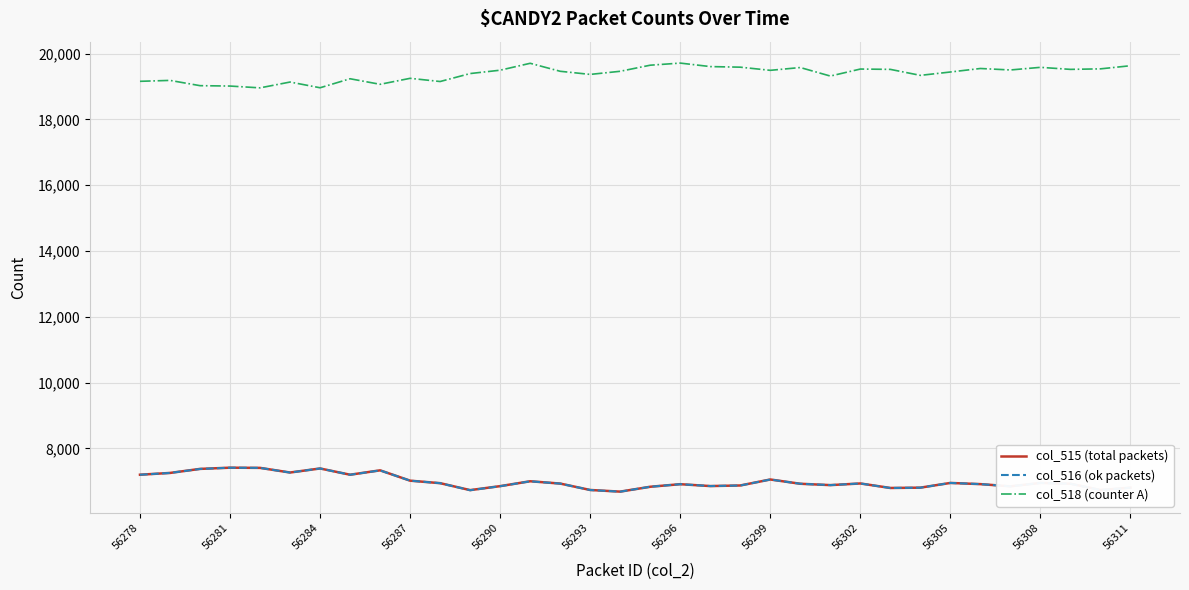

What is the average value of the col_516 (ok packets) series?

6990